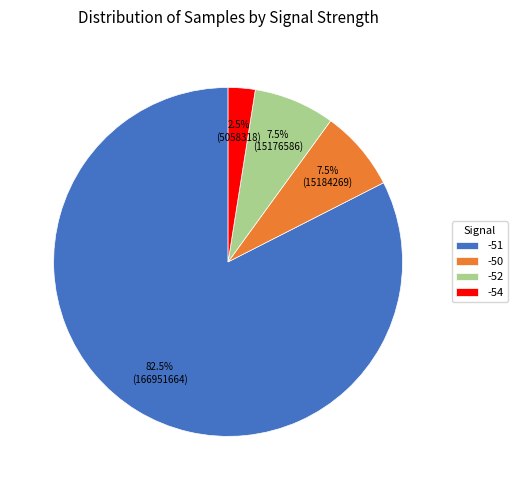

True or false: -51 accounts for 12% of the total.

False